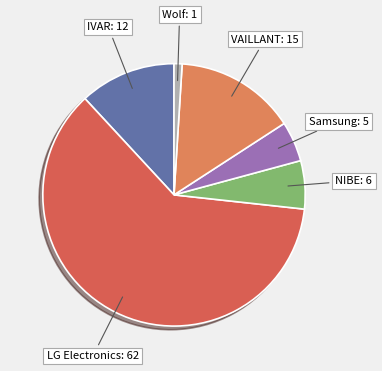

How many segments does this pie chart have?

6